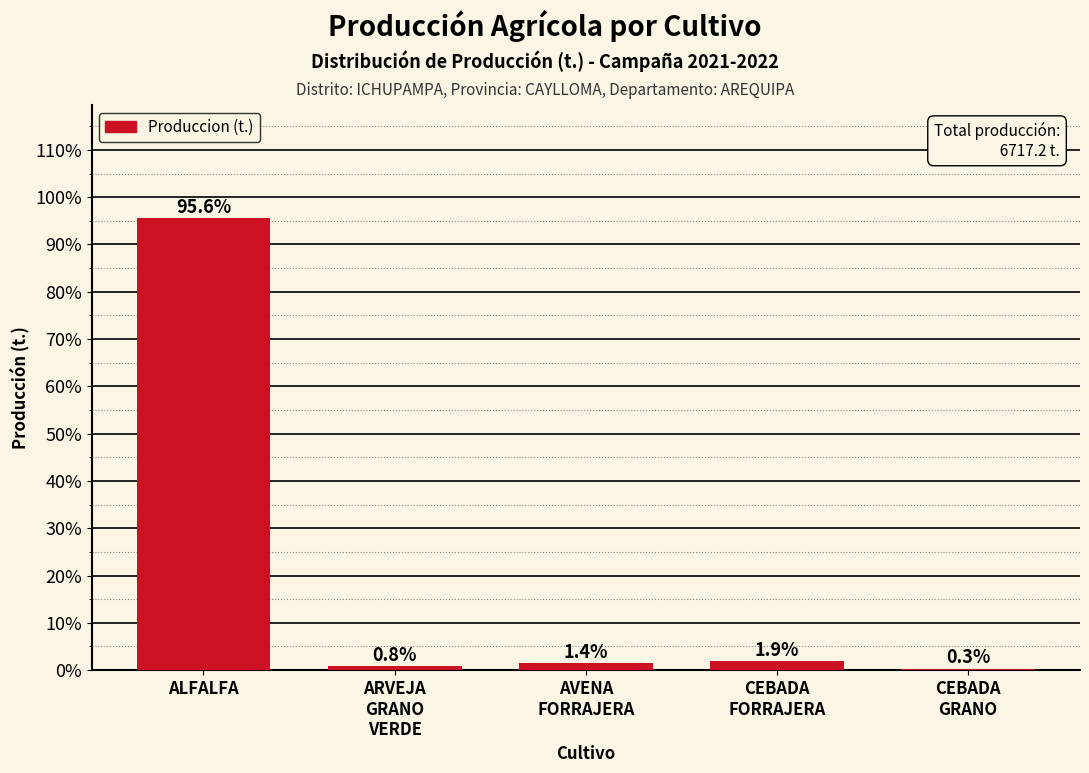

Which category has the highest value across all series?

ALFALFA